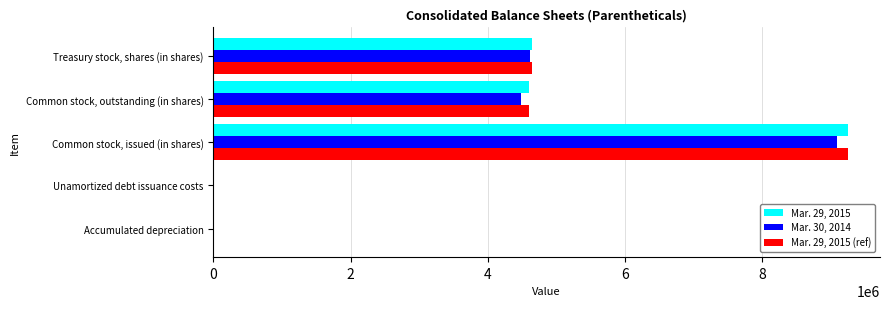

How many series are shown in this chart?

3